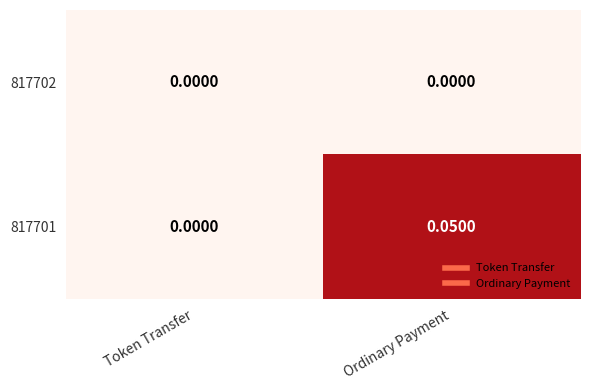

Which series has the widest spread of values?

817701